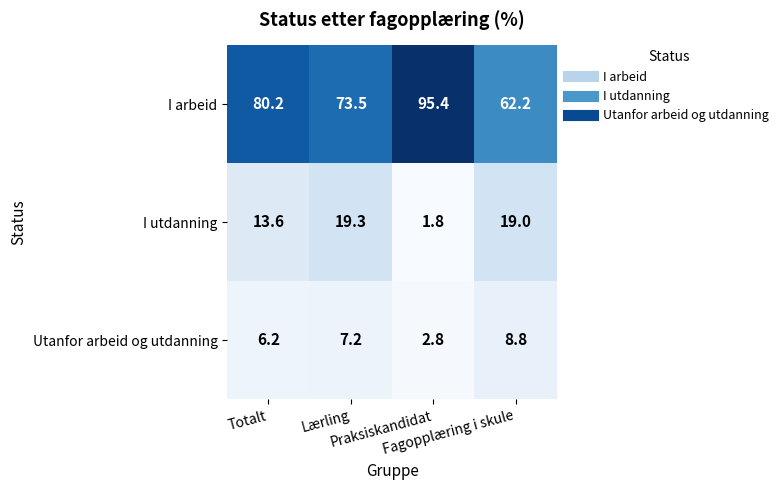

What is the minimum value shown in the chart?

1.8